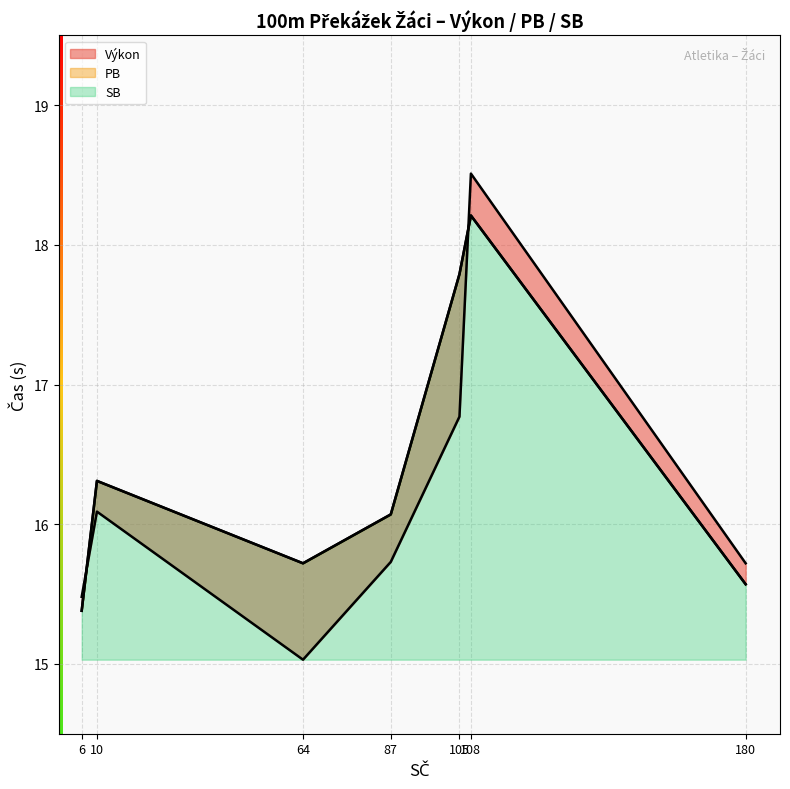

What is the difference between the PB values at 10 and 6?

0.9